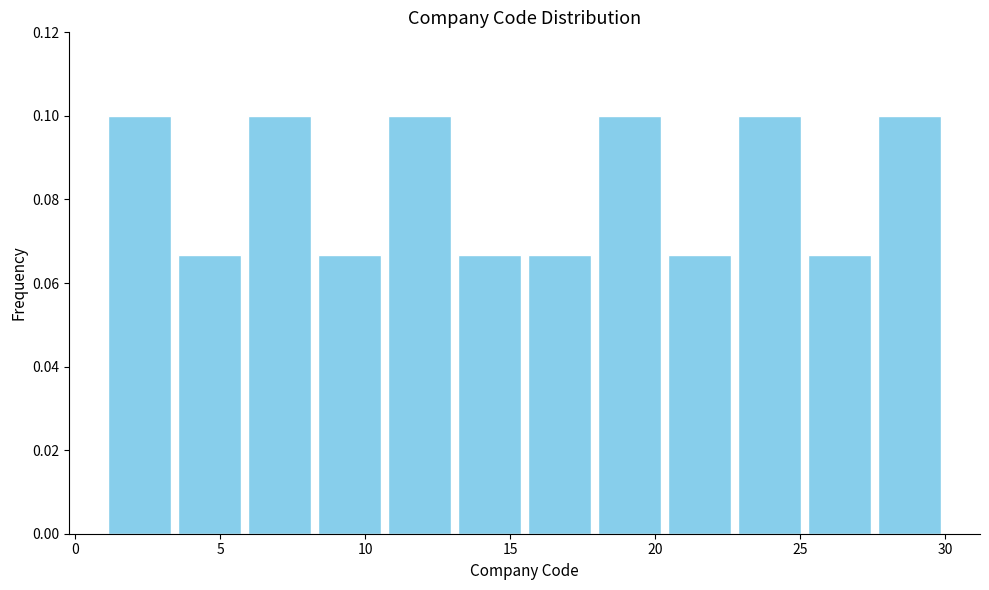

What is the height of the bar covering 8.5 to 10.5 on the x-axis? Neither the bar edges nor the heights are printed on the chart, so give them approximately, as read against the axes.

0.066